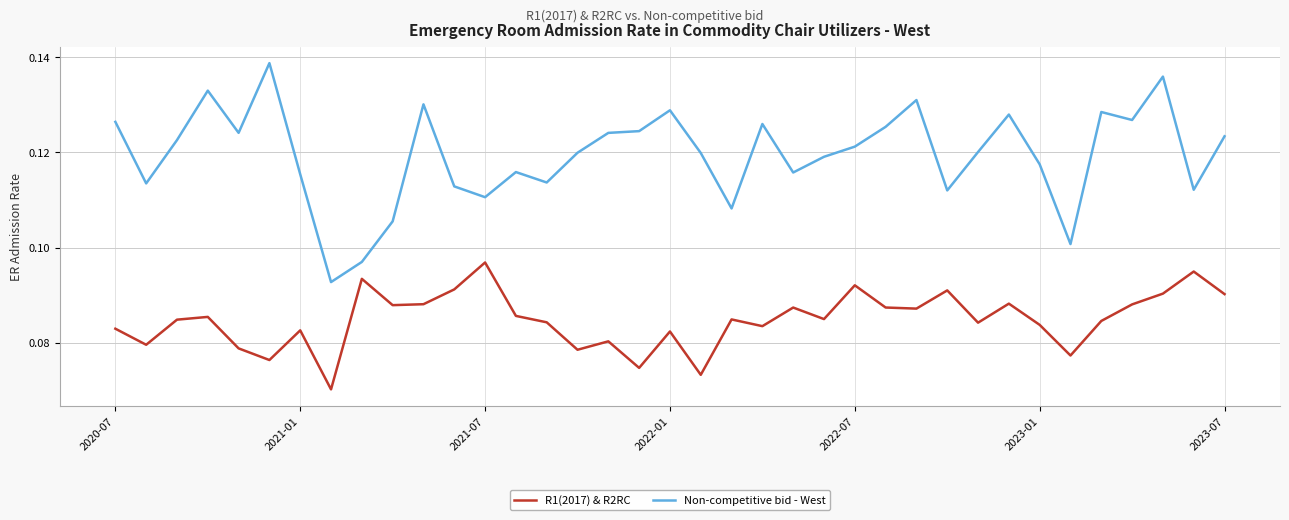

True or false: Non-competitive bid - West and R1(2017) & R2RC intersect in this chart.

False